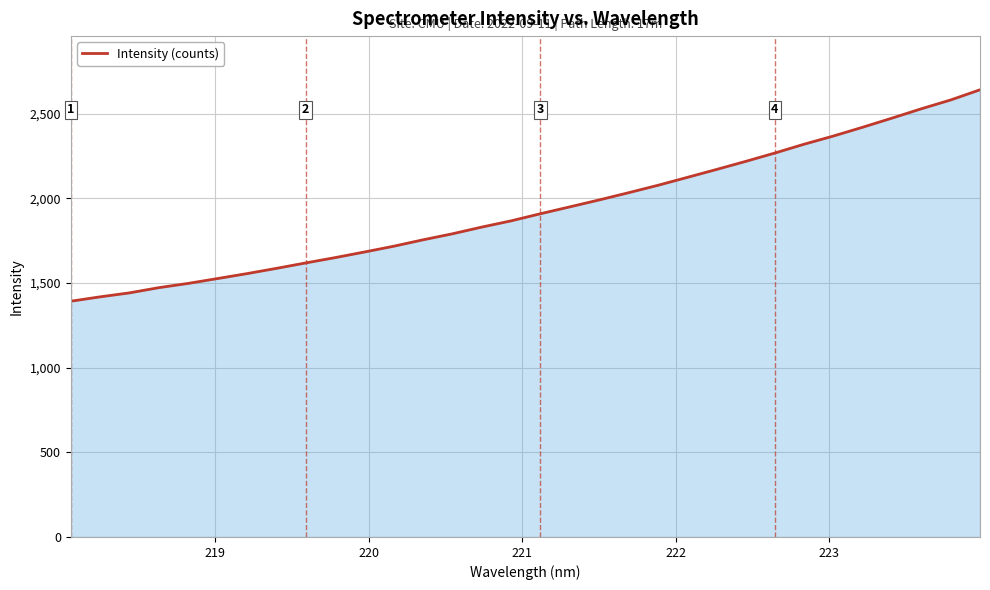

What is the maximum value shown in the chart?

2642.1